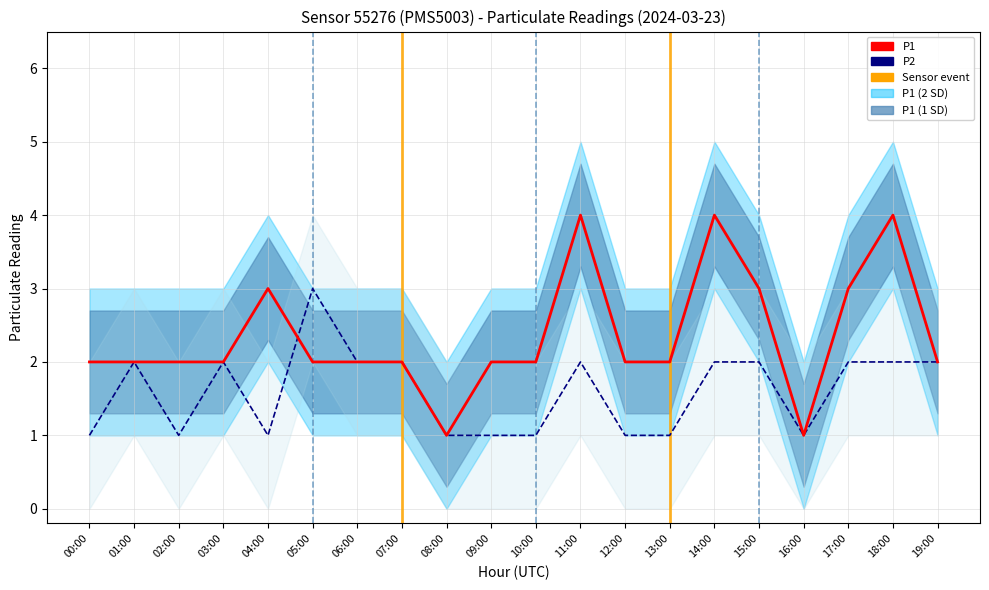

Which series has the widest spread of values?

P1